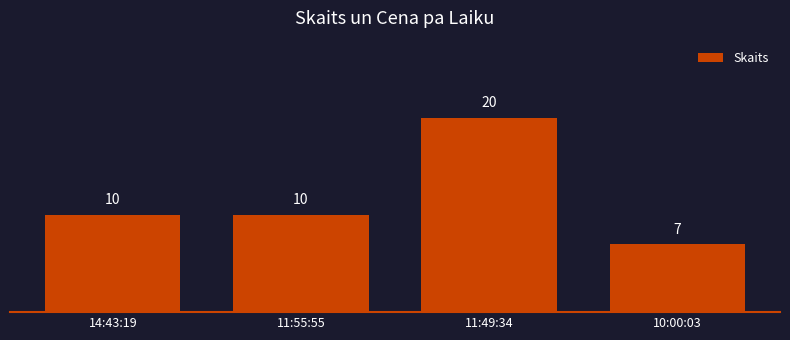

How many data points are less than 10?

1